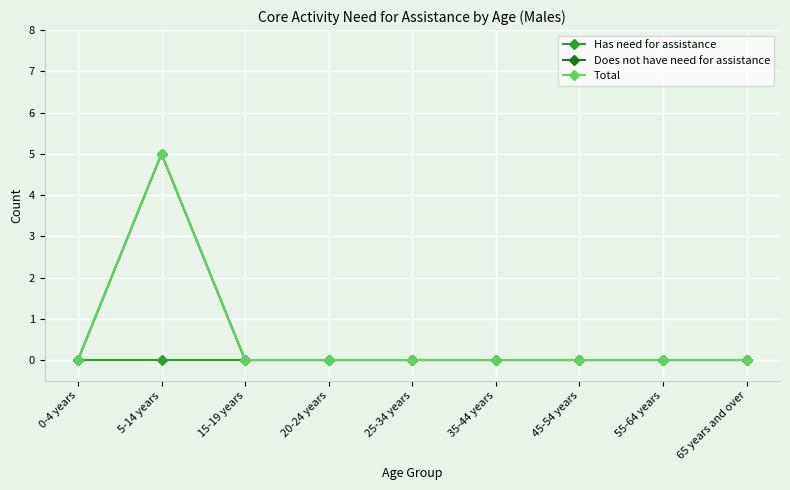

Is this an area chart (filled region under the line)?

No